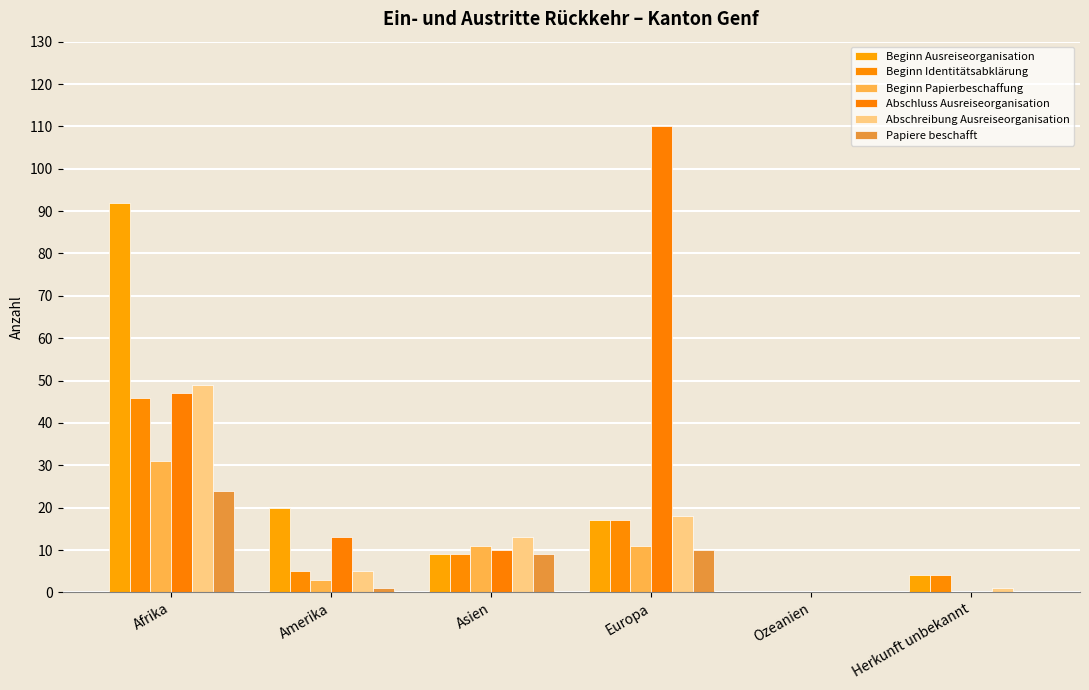

Rank the categories by Beginn Papierbeschaffung value from lowest to highest.

Ozeanien, Herkunft unbekannt, Amerika, Asien, Europa, Afrika